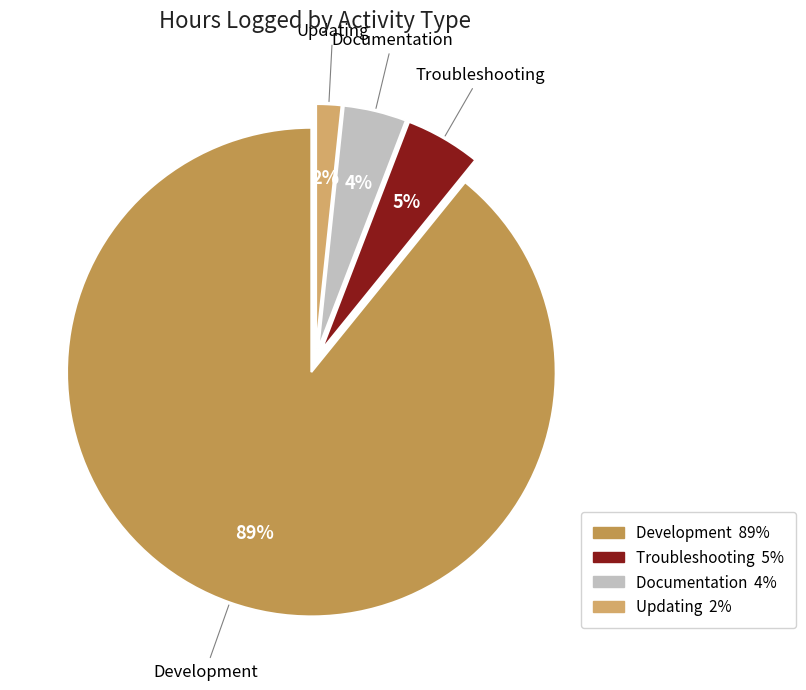

Is Development the majority of the pie?

Yes